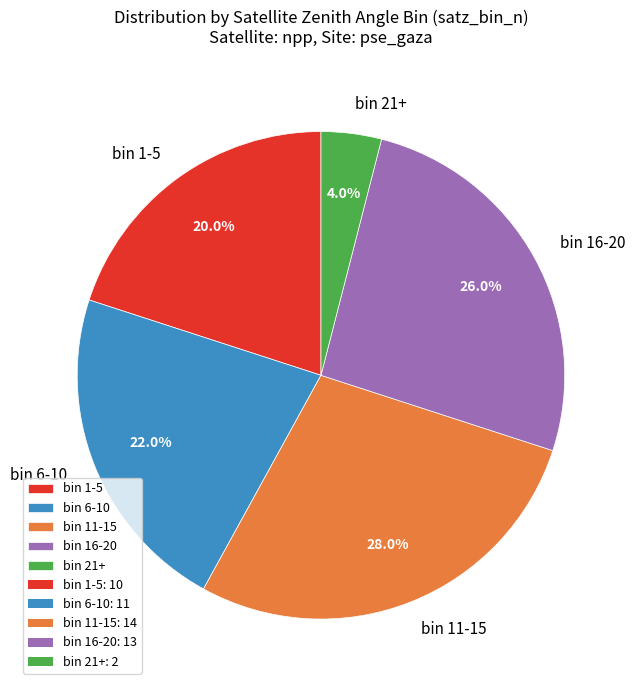

Is the sum of bin 11-15 and bin 16-20 greater than half?

Yes